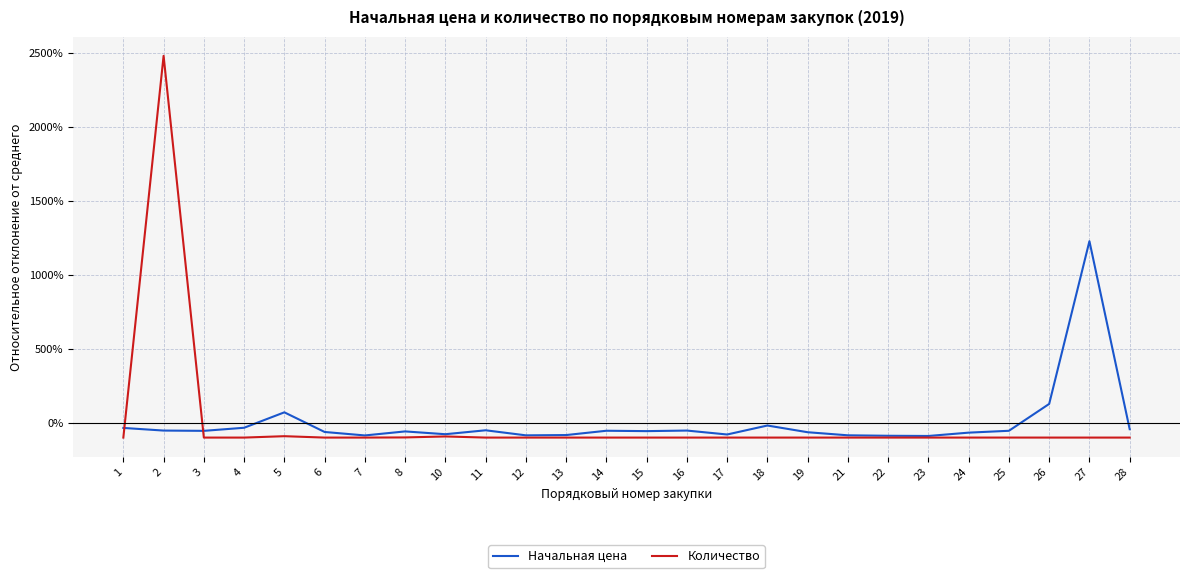

Is the value of Начальная цена at 3 greater than the value of Количество at 2?

No